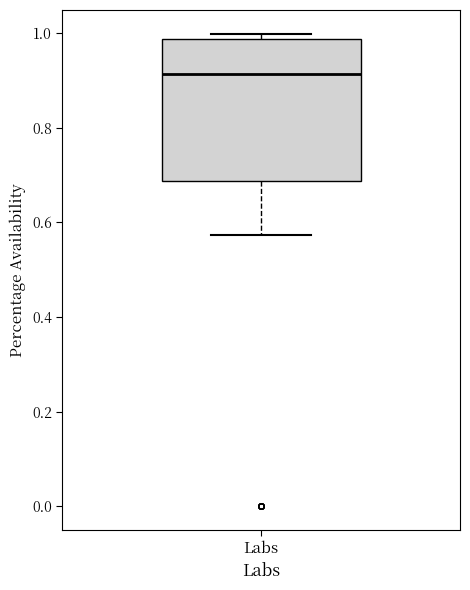

Transcribe this box plot: give where the median line is, the range the box spans, and where the two whiskers end, as read against the y-axis. The values are not printed on the chart, so give them approximately, as read against the axis.

median 0.92, box 0.68 to 0.98, whiskers 0.58 to 1.00